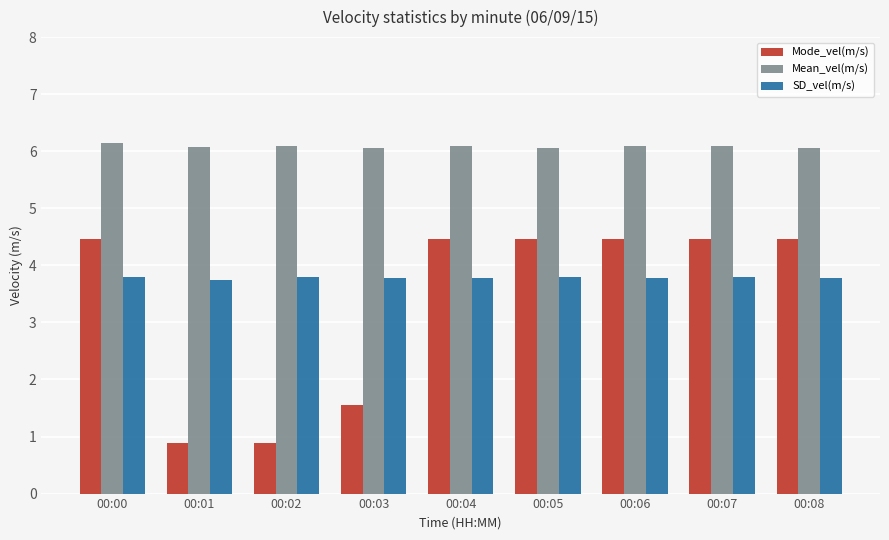

What is the maximum value shown in the chart?

6.1